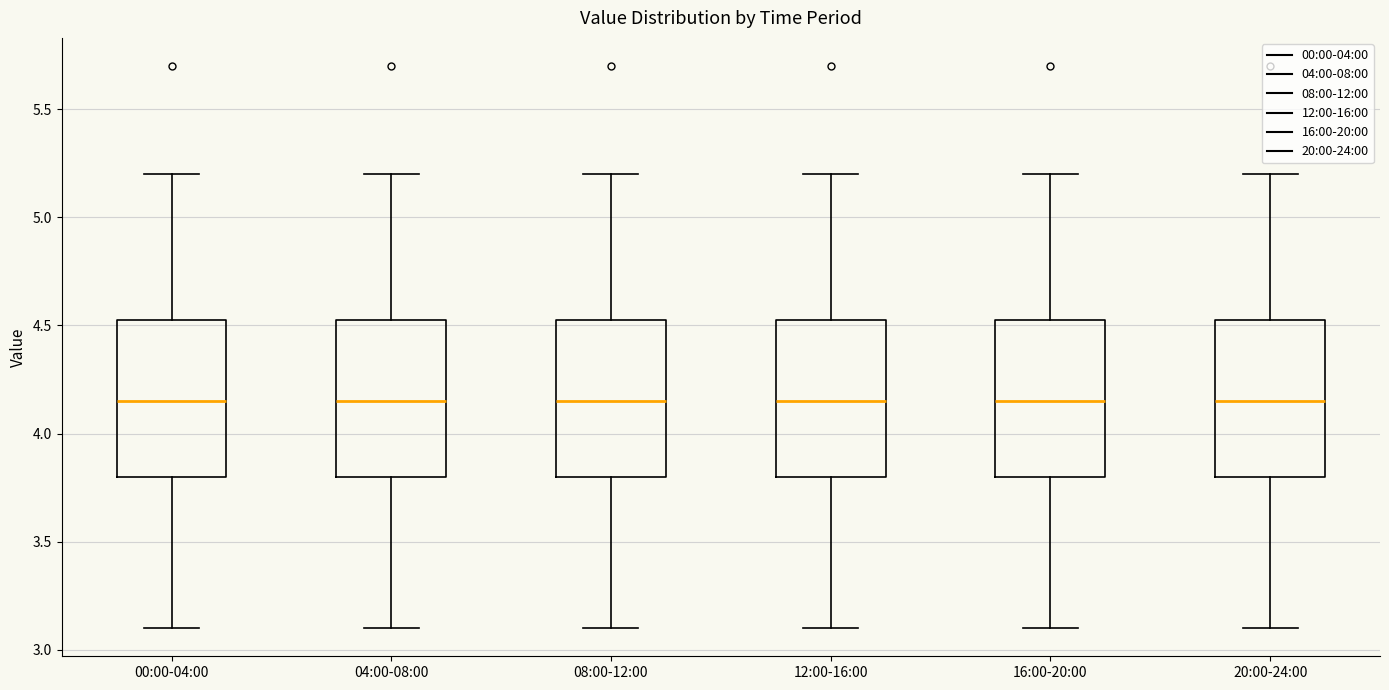

Where is the lower edge of the box for 04:00-08:00 on the y-axis? The values are not printed on the chart, so give them approximately, as read against the axis.

3.80